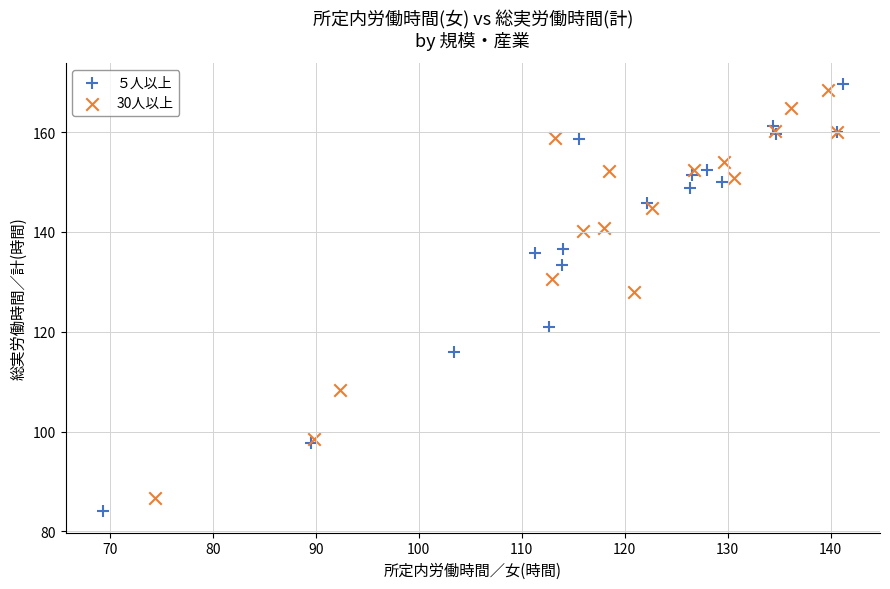

Which series contains the highest Y value?

５人以上